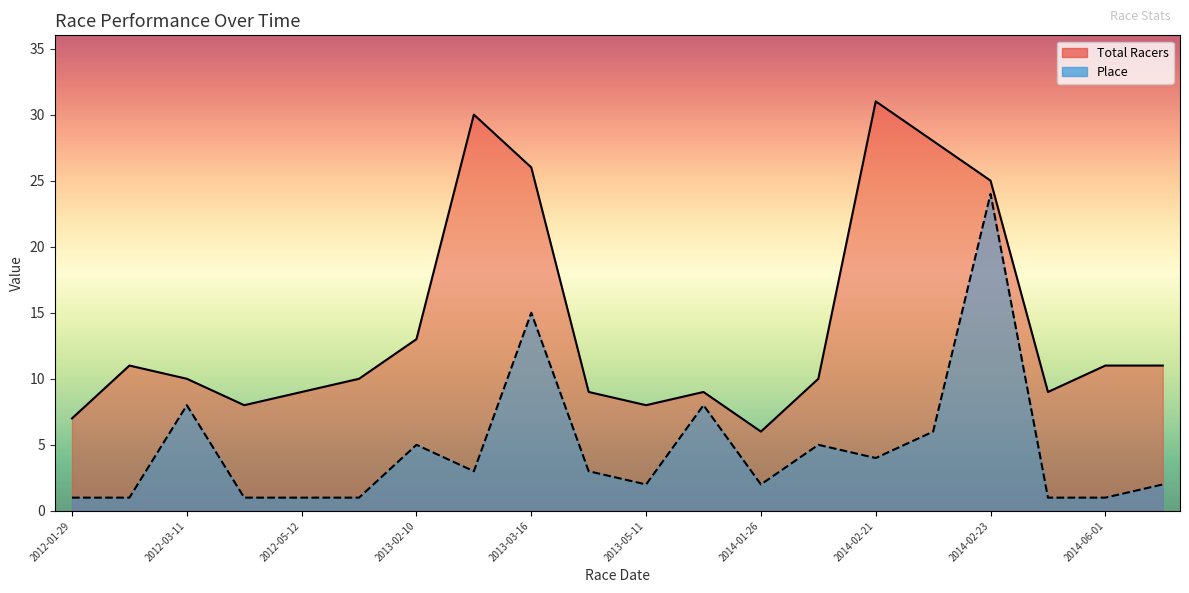

True or false: Total Racers and Place cross at least once.

False